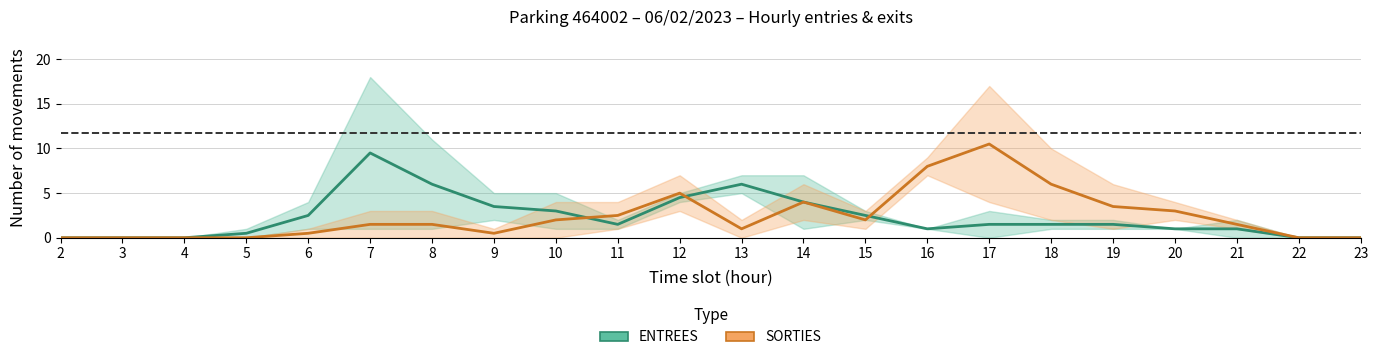

Which series has the largest range (max minus min)?

SORTIES